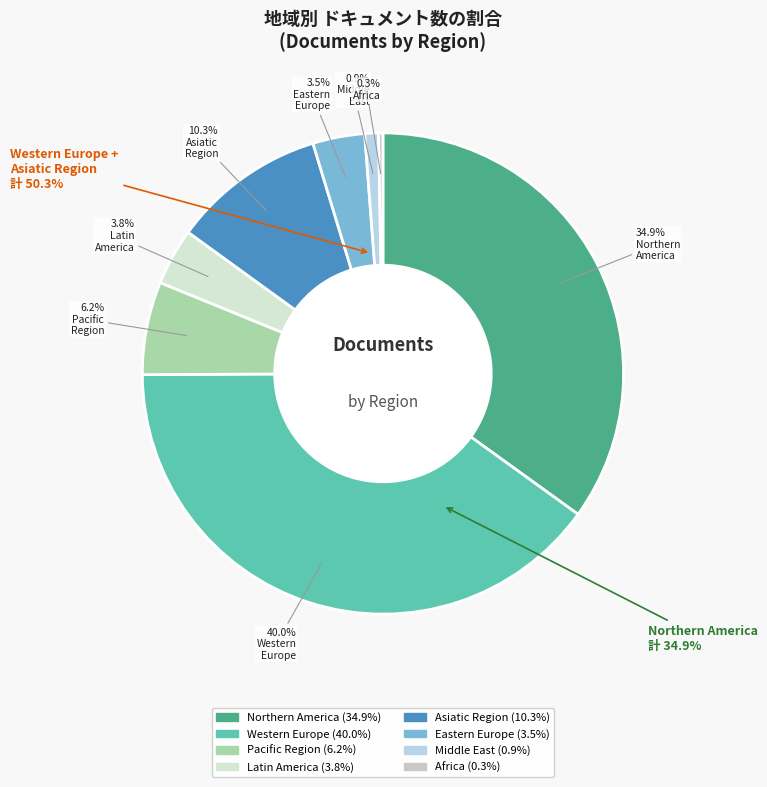

What percentage is the Western Europe slice, to the nearest percent?

40%